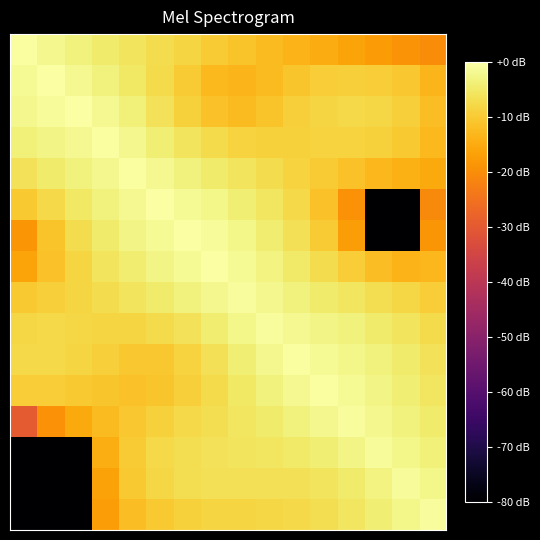

At which category is the sum across all series the highest?

6